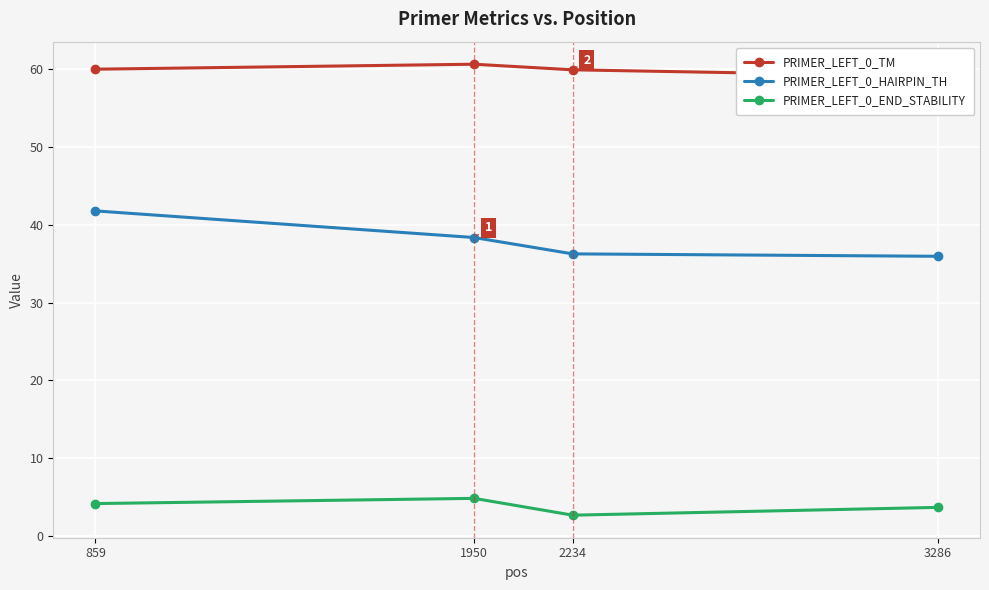

True or false: PRIMER_LEFT_0_HAIRPIN_TH and PRIMER_LEFT_0_END_STABILITY intersect in this chart.

False